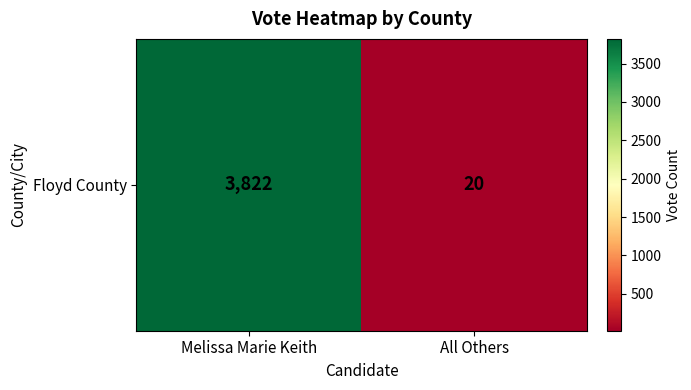

What is the change in value from Melissa Marie Keith to All Others?

-3802